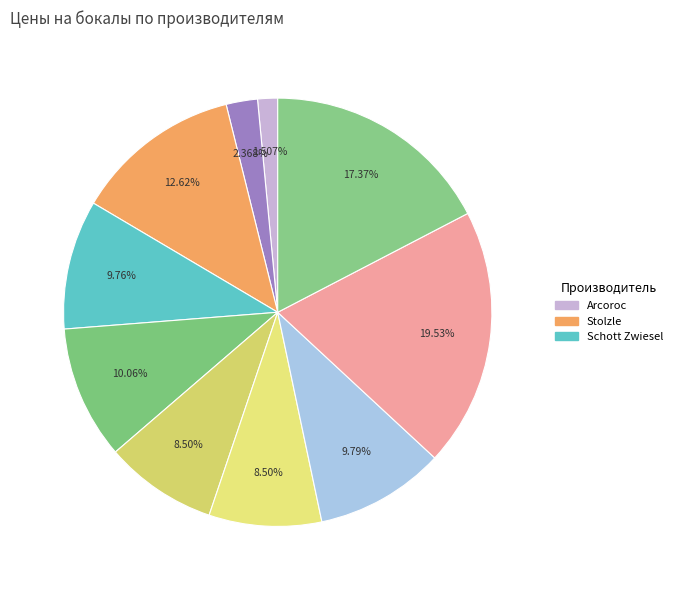

How many segments does this pie chart have?

10